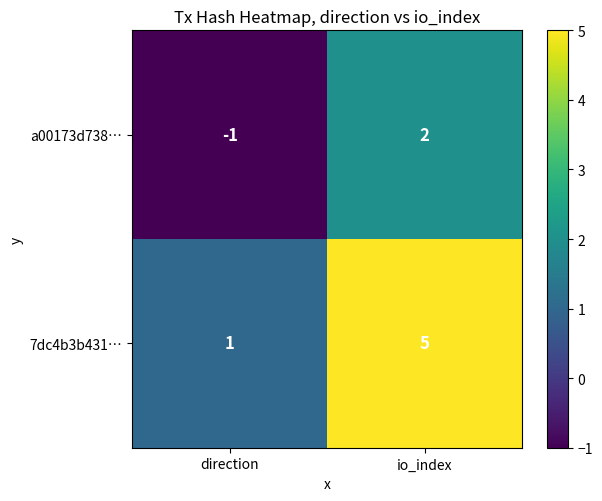

Where is a00173d738… nearest to the value 0?

direction